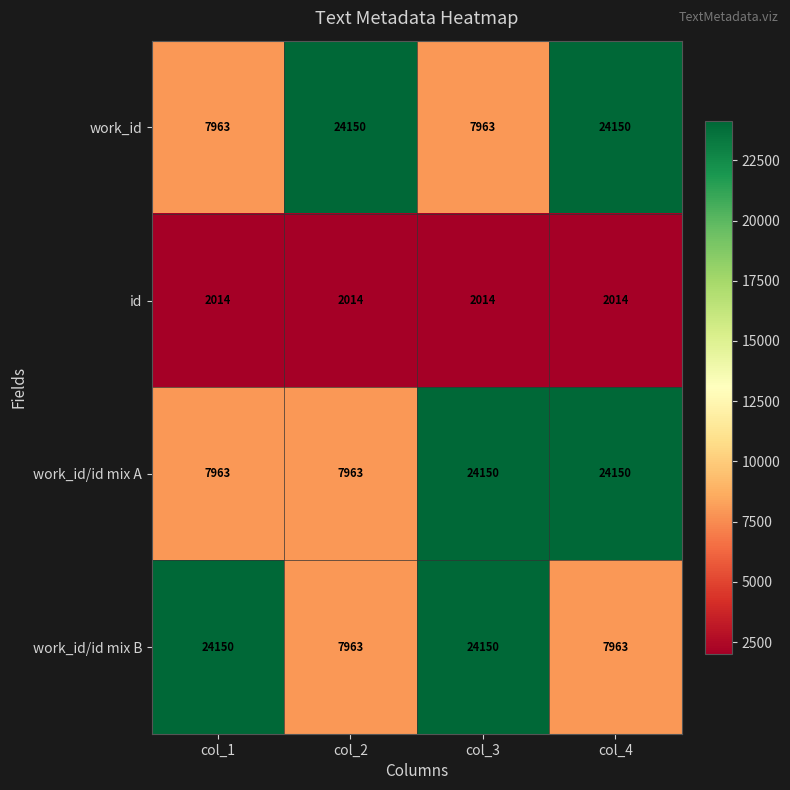

How many data points does each series have?

4